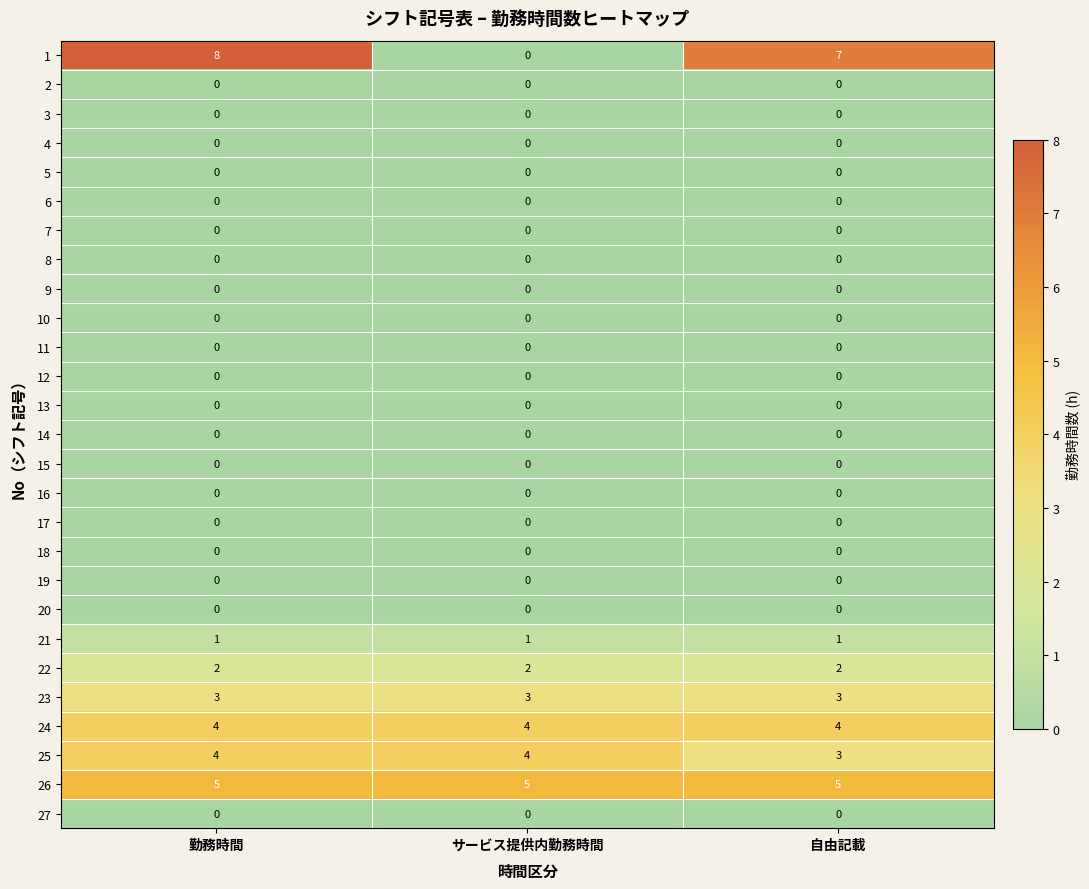

What is the maximum value shown in the chart?

8